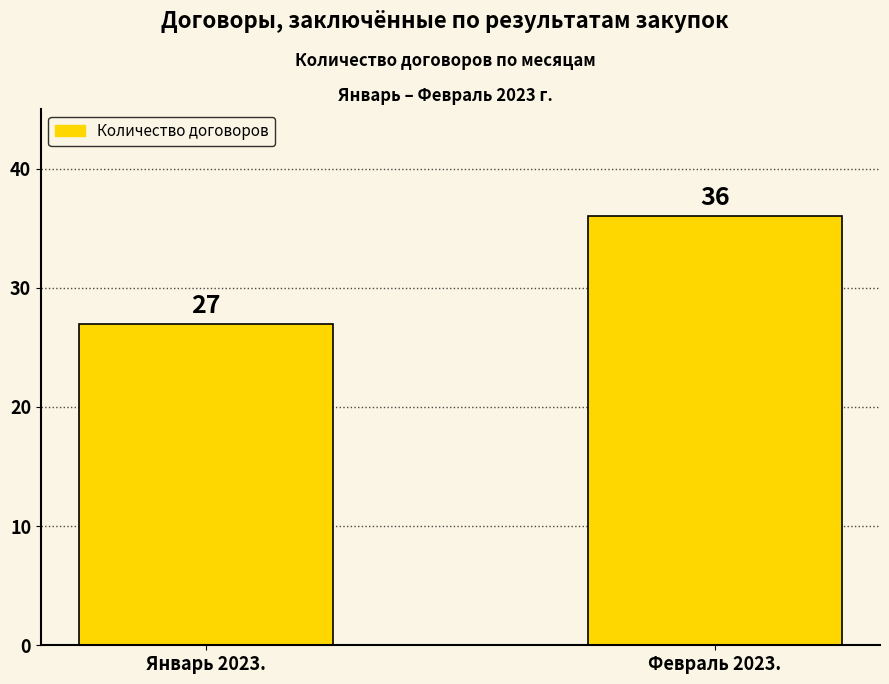

Reading left to right, extract all data points from this chart.

Январь 2023.=27	Февраль 2023.=36